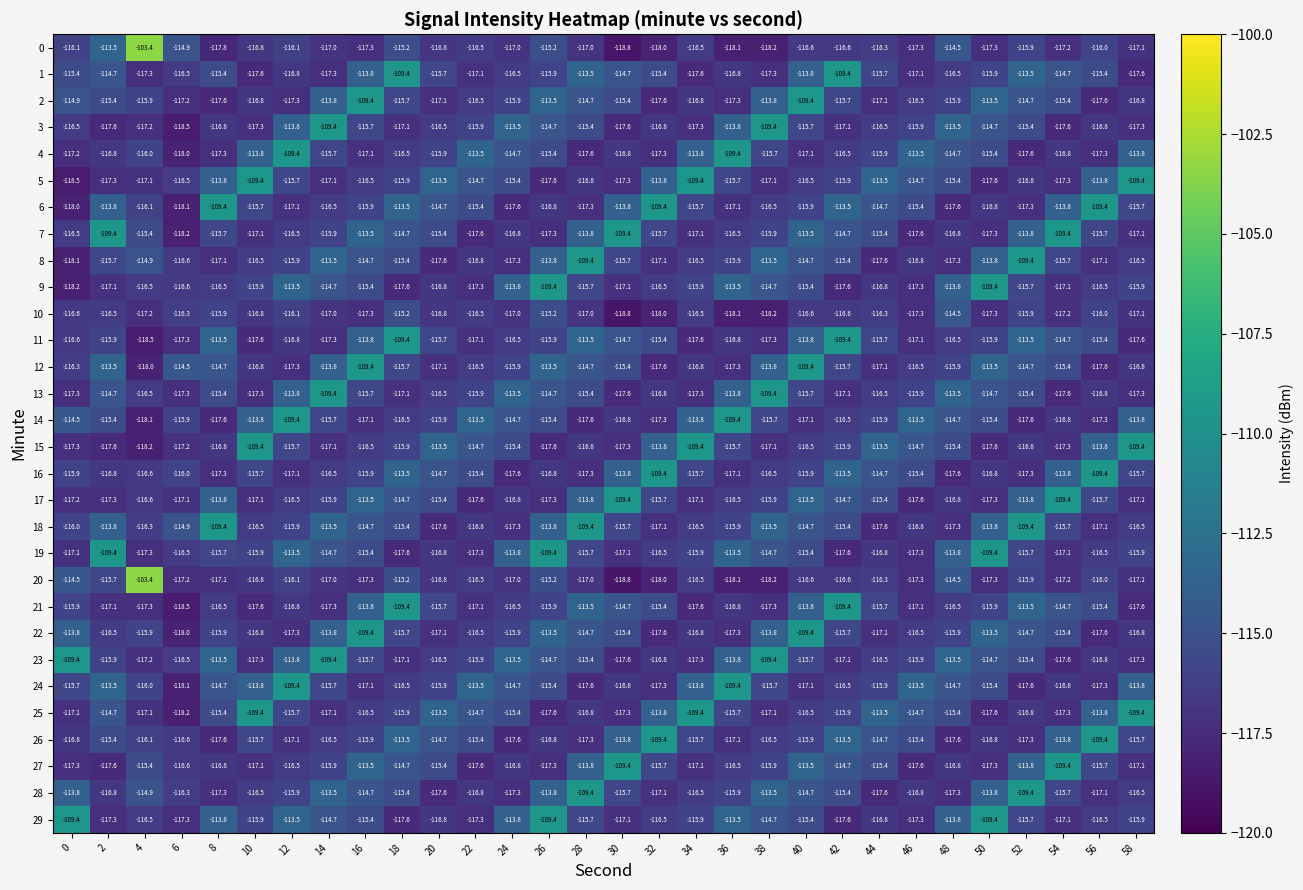

What is the smallest value displayed?

-118.8